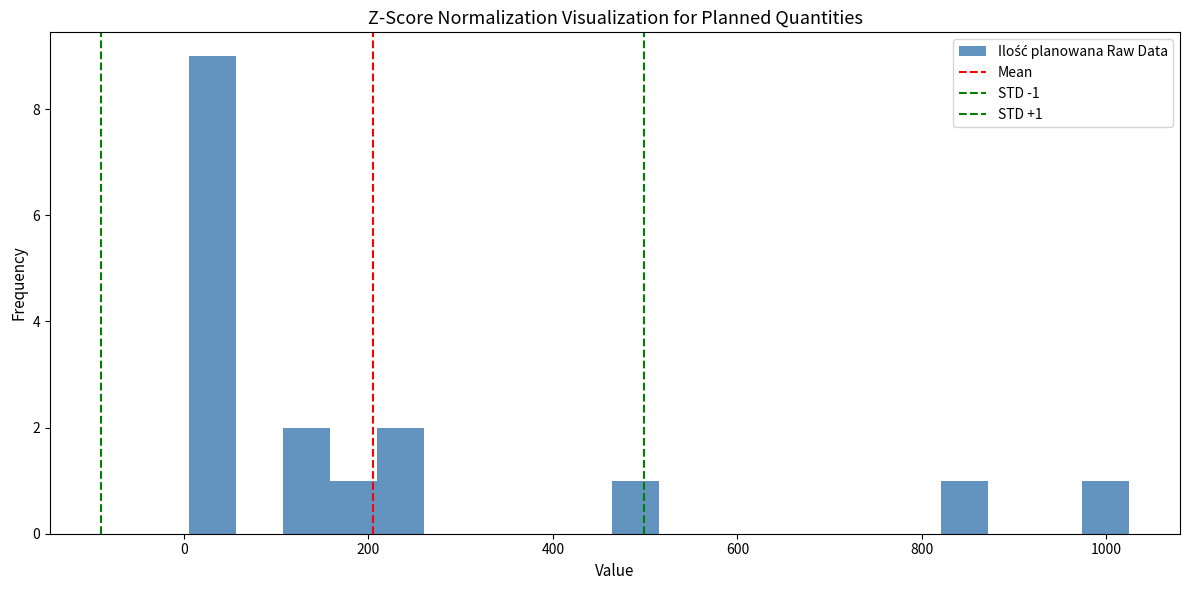

Around what value on the x-axis is the tallest bar? Give the approximate position of its centre, as read against the axis.

40